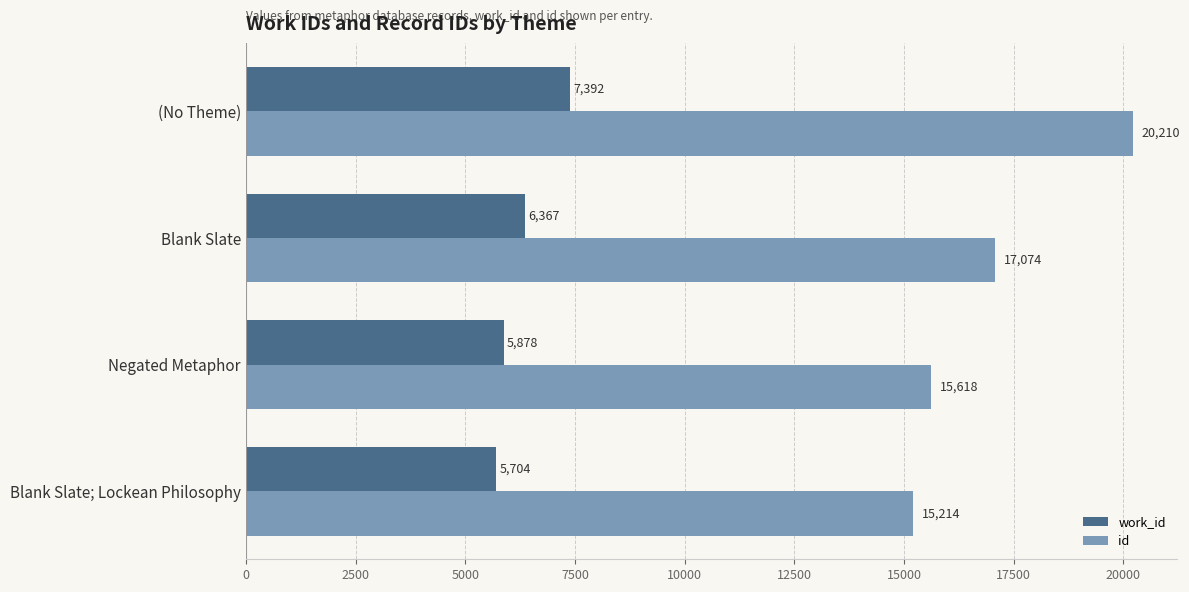

What is the difference between the work_id values at (No Theme) and Negated Metaphor?

1514.0